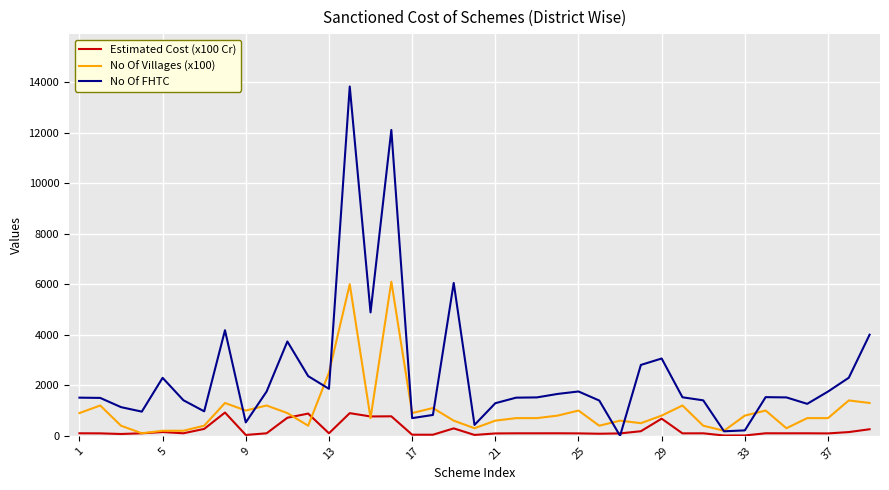

List the series in order of their overall mean, lowest first.

Estimated Cost (x100 Cr), No Of Villages (x100), No Of FHTC